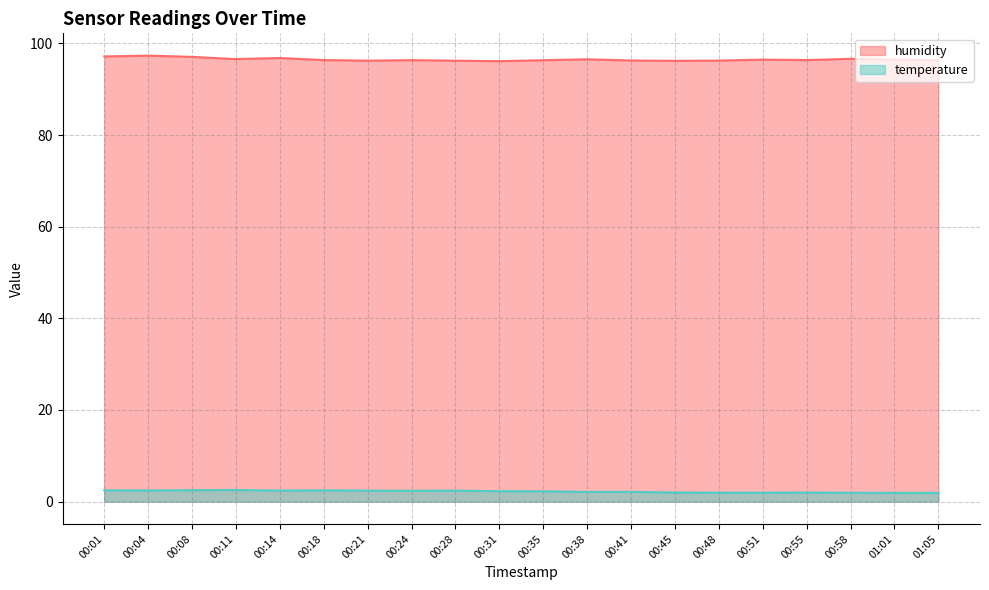

Where does the temperature series first go above 2?

00:01